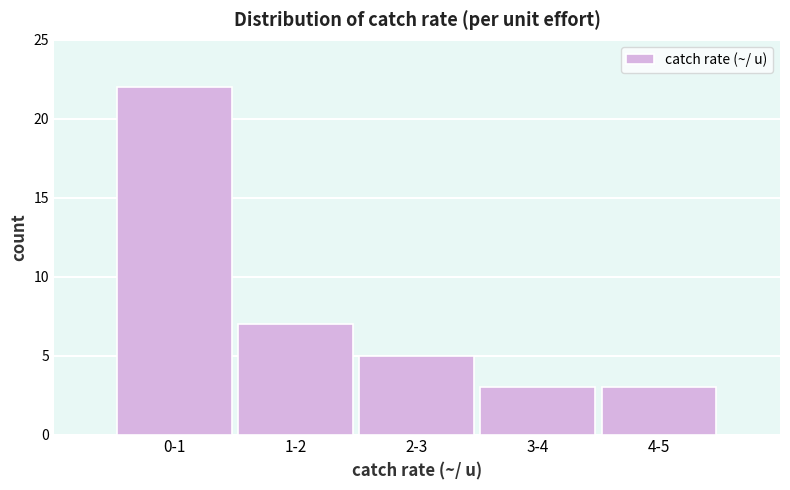

Reading right to left, transcribe all the data shown in this chart.

4-5=3	3-4=3	2-3=5	1-2=7	0-1=22